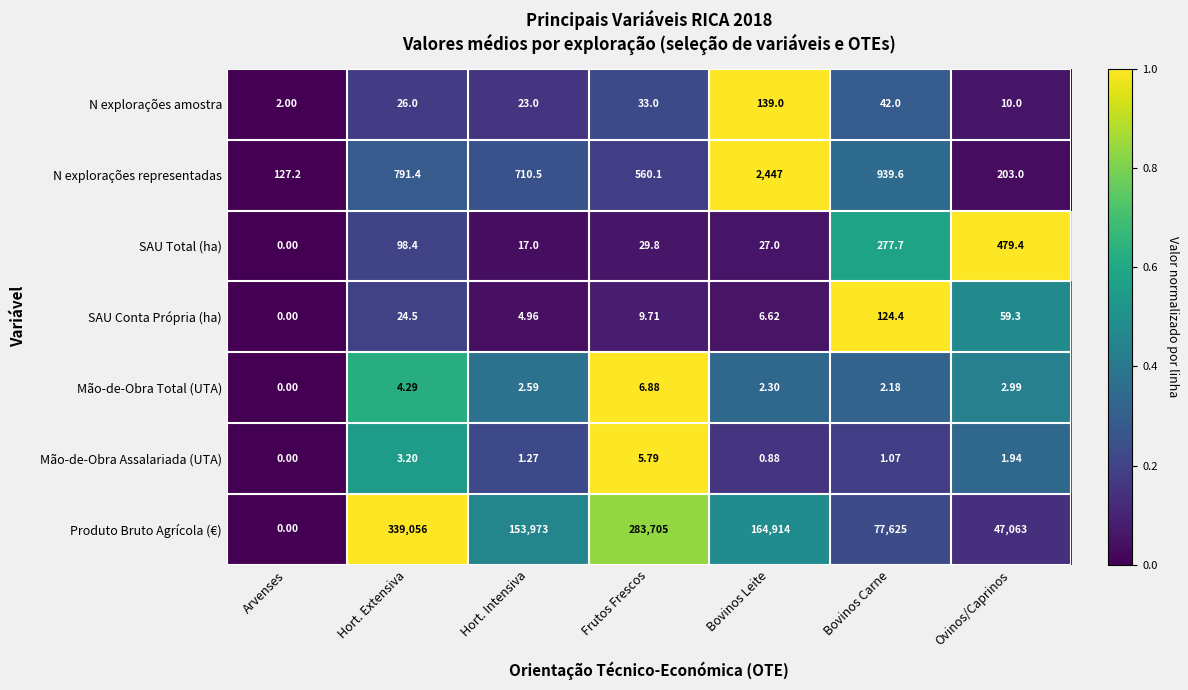

At how many categories does at least one series exceed 0?

7